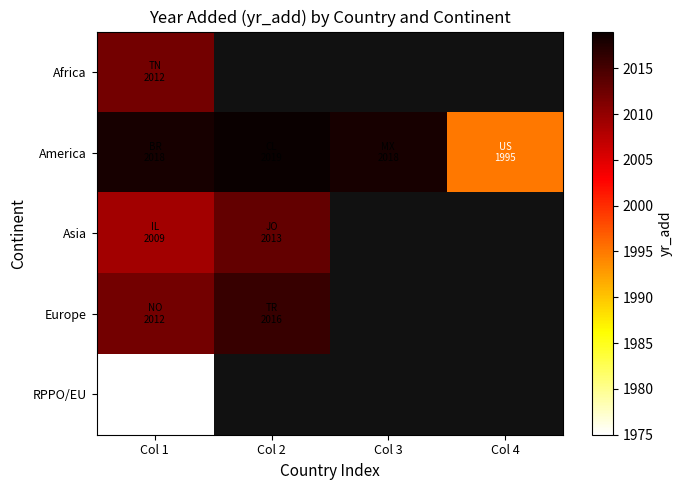

What is the spread (max minus min) of values at Col 1?

43.0